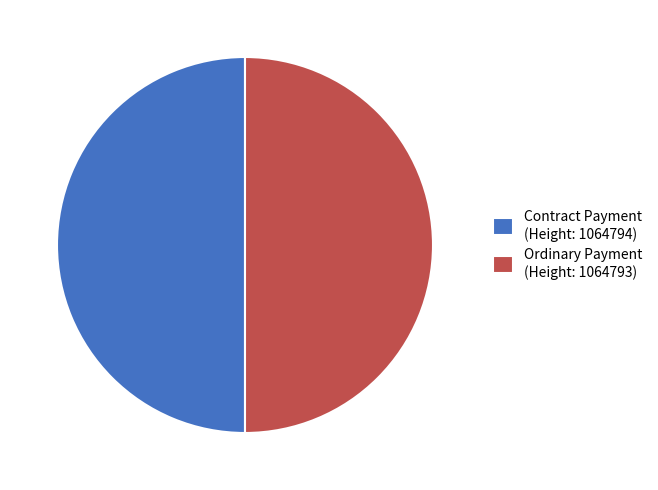

What is the ratio of the value at Ordinary Payment (Height: 1064793) to the value at Contract Payment (Height: 1064794)?

1.0